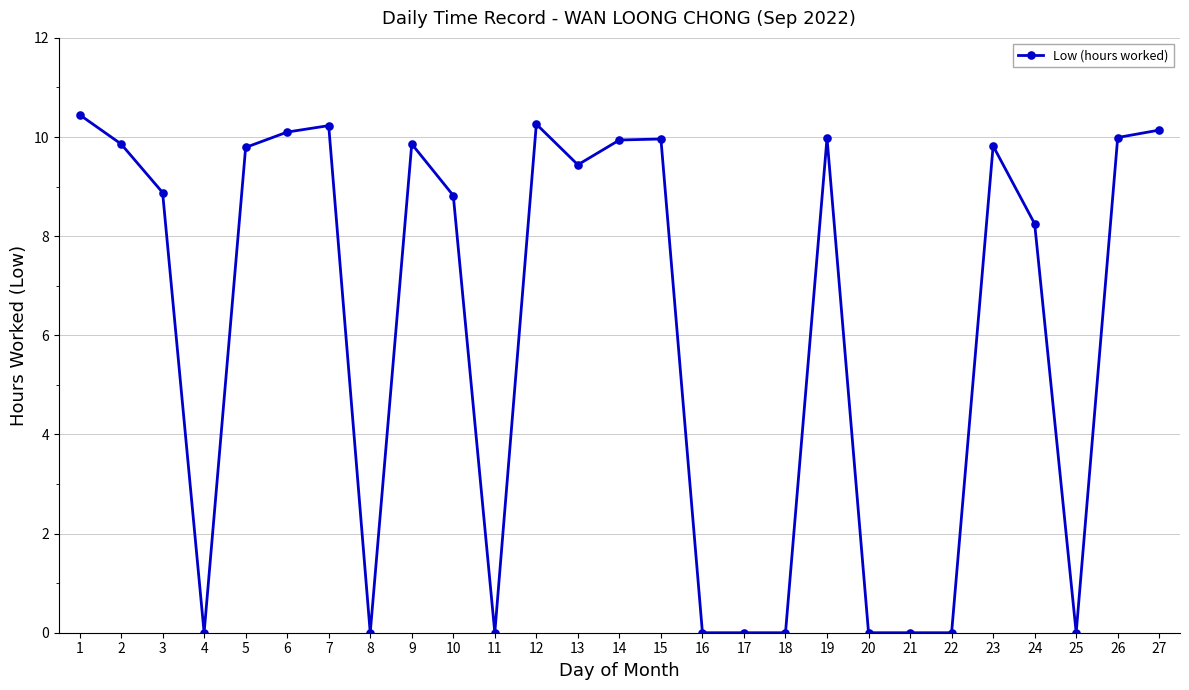

What is the value of the 26th point from the left?

10.0